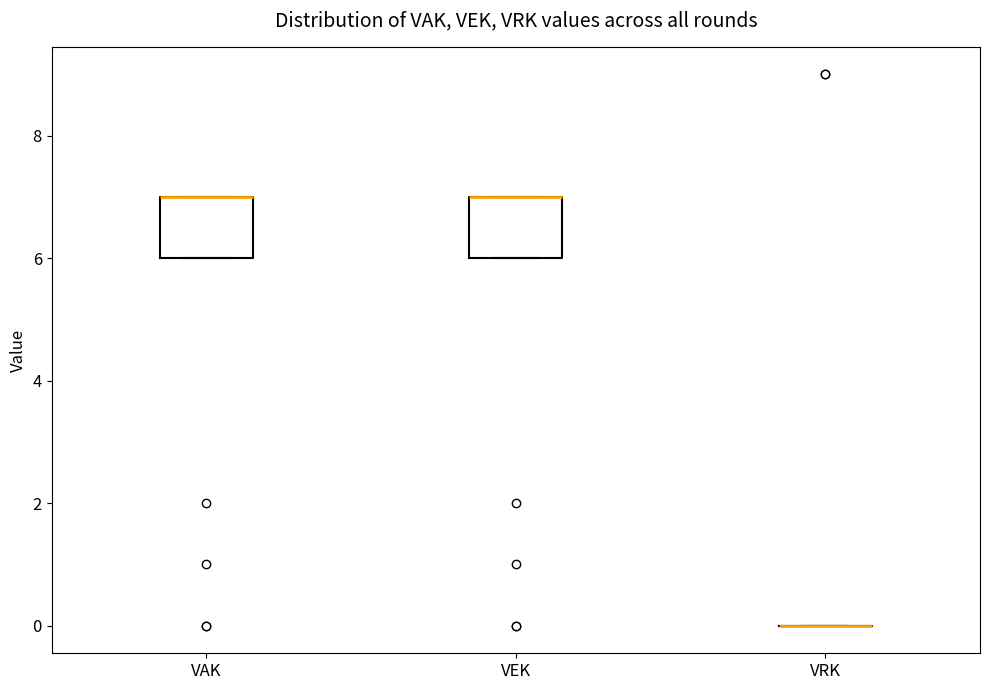

Reading left to right, read every box against the y-axis: the position of its median line, the range the box covers, and the ends of its whiskers. The values are not printed on the chart, so give them approximately, as read against the axis.

VAK: median 7 (drawn on the box's upper edge), box 6 to 7, whiskers 6 to 7
VEK: median 7 (drawn on the box's upper edge), box 6 to 7, whiskers 6 to 7
VRK: box collapsed to a line at 0, whiskers 0 to 0